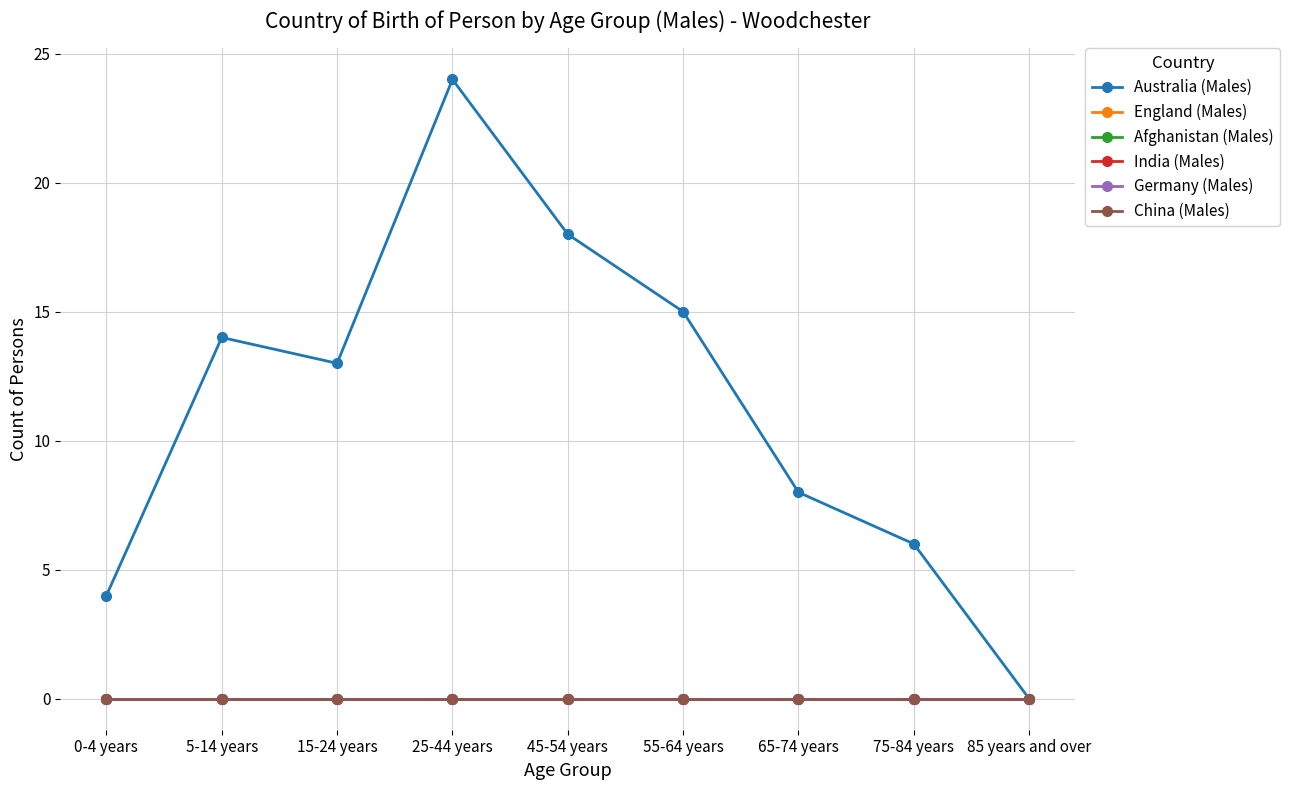

The Australia (Males) series shows 40 at 25-44 years. True or false?

False